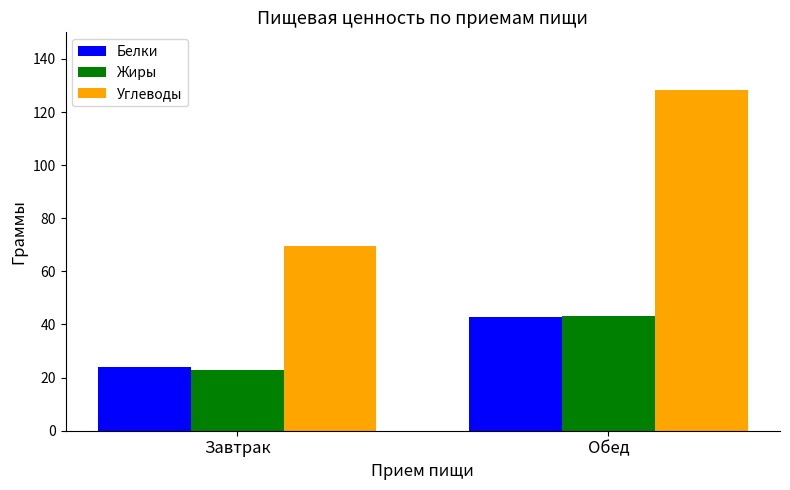

Which series has the largest range (max minus min)?

Углеводы